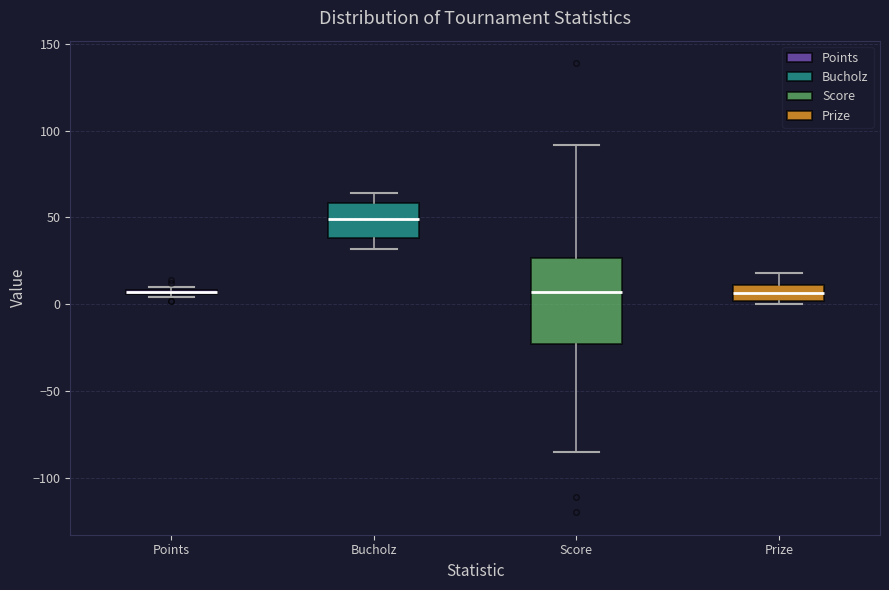

Where does the upper whisker of the box for Score end on the y-axis? The values are not printed on the chart, so give them approximately, as read against the axis.

90